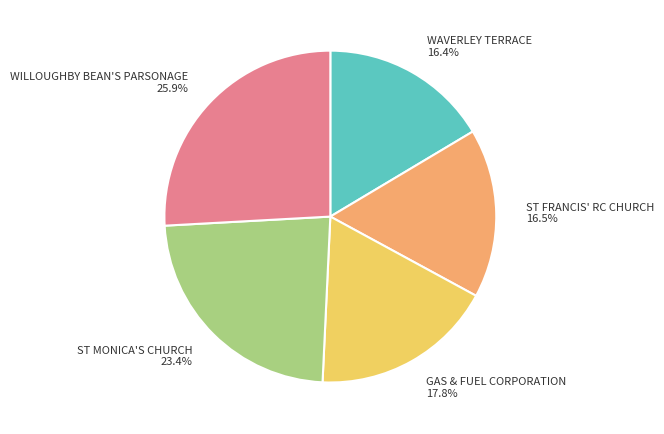

What is the largest slice in the pie chart?

WILLOUGHBY BEAN'S PARSONAGE